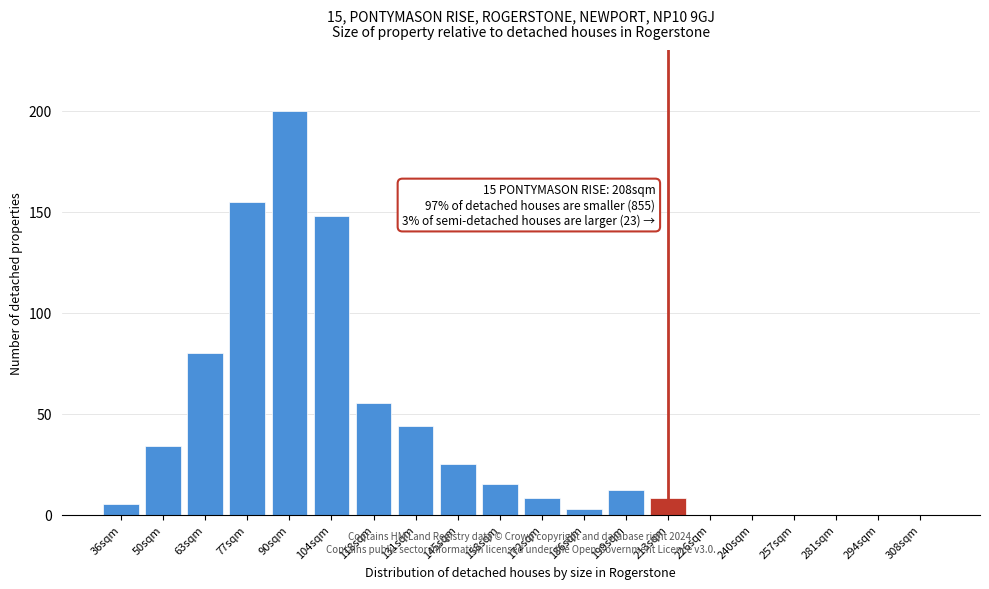

Reading right to left, transcribe all the data shown in this chart.

308sqm=0	294sqm=0	281sqm=0	257sqm=0	240sqm=0	226sqm=0	213sqm=8	199sqm=12	186sqm=3	172sqm=8	158sqm=15	145sqm=25	131sqm=44	118sqm=55	104sqm=148	90sqm=200	77sqm=155	63sqm=80	50sqm=34	36sqm=5